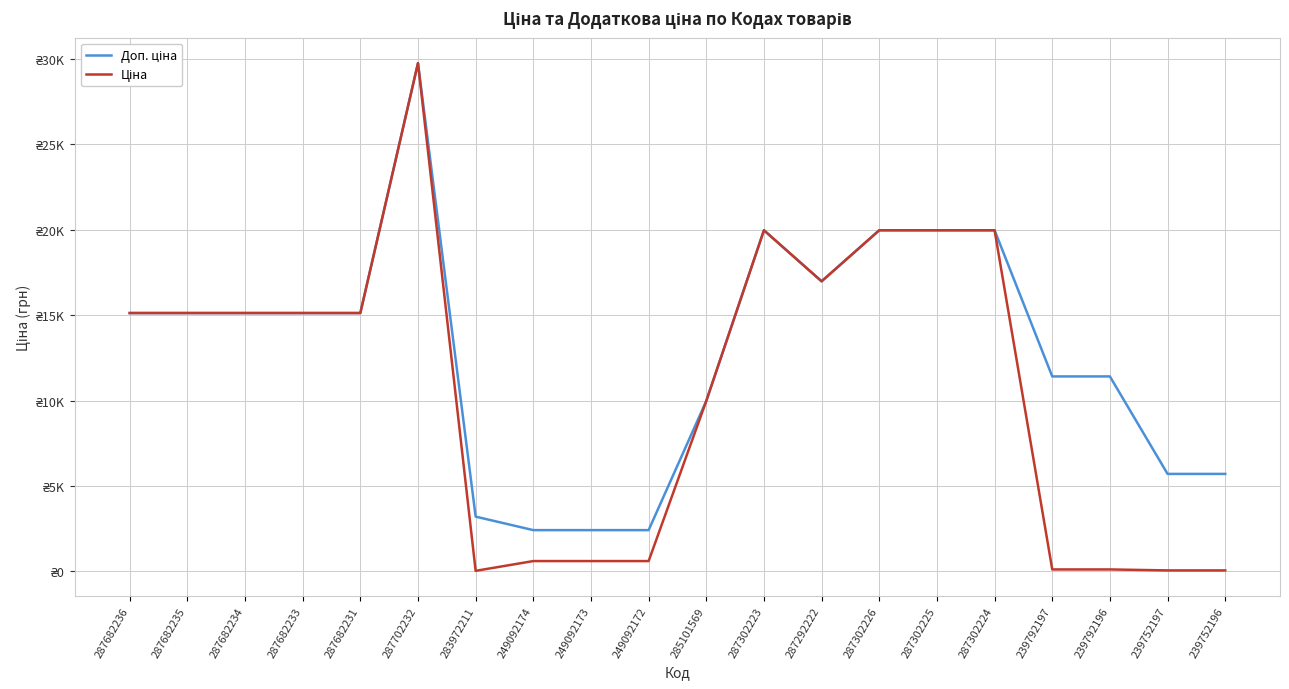

What is the difference between the maximum and minimum values in the Доп. ціна series?

27332.4